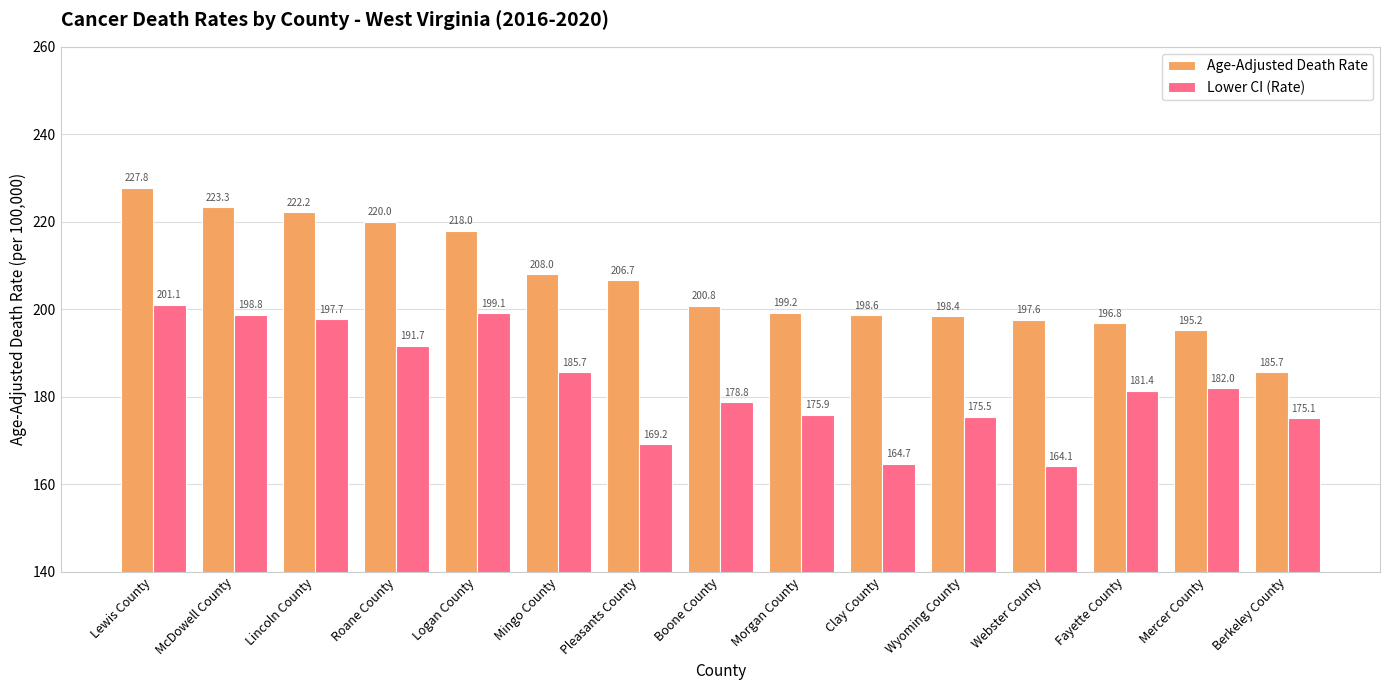

Reading left to right, what are all the values shown in this chart?

Age-Adjusted Death Rate: 227.8	223.3	222.2	220.0	218.0	208.0	206.7	200.8	199.2	198.6	198.4	197.6	196.8	195.2	185.7
Lower CI (Rate): 201.1	198.8	197.7	191.7	199.1	185.7	169.2	178.8	175.9	164.7	175.5	164.1	181.4	182.0	175.1